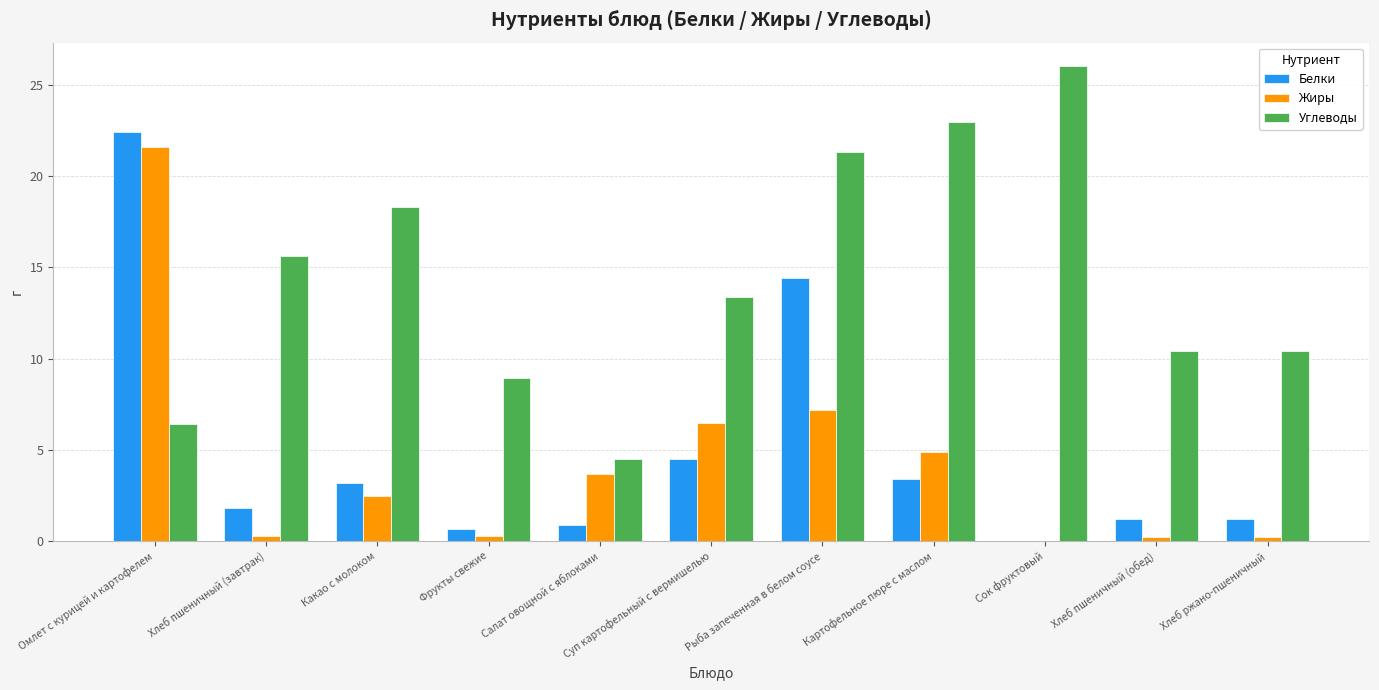

Is it true that Жиры equals 6.5 at Суп картофельный с вермишелью?

True